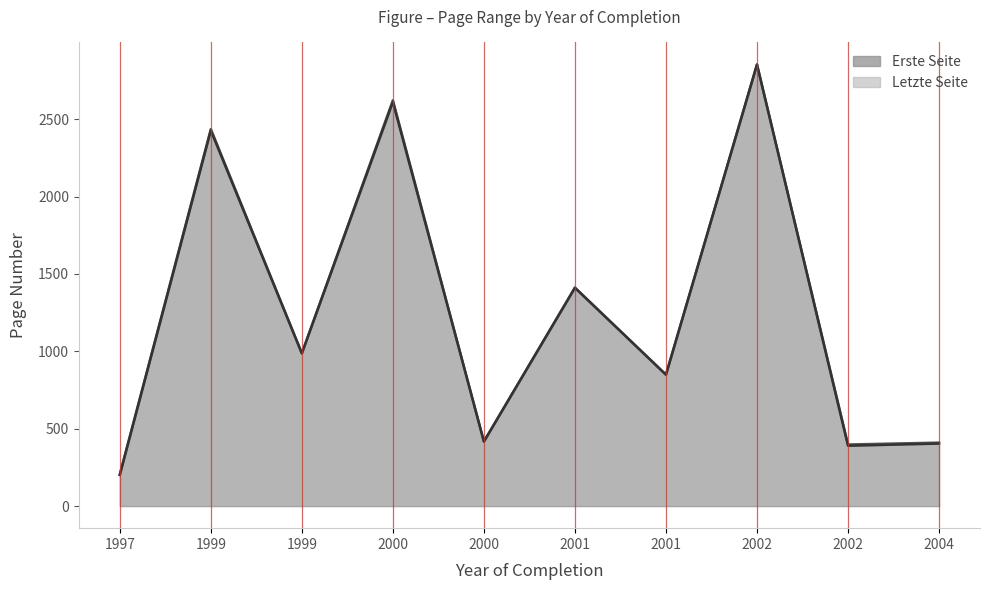

Is it true that Letzte Seite equals 2622 at 2000?

True